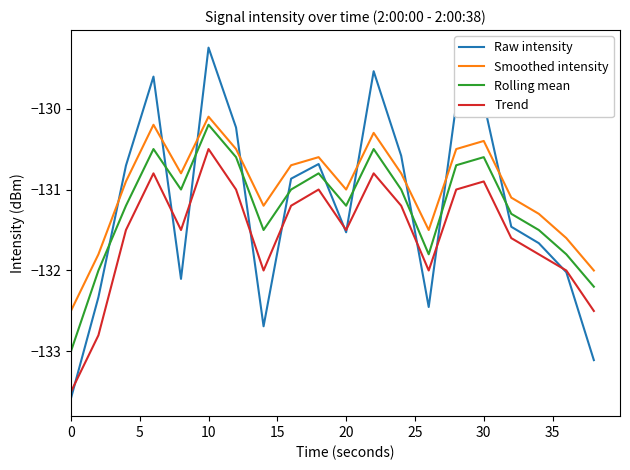

True or false: Trend and Smoothed intensity cross at least once.

False